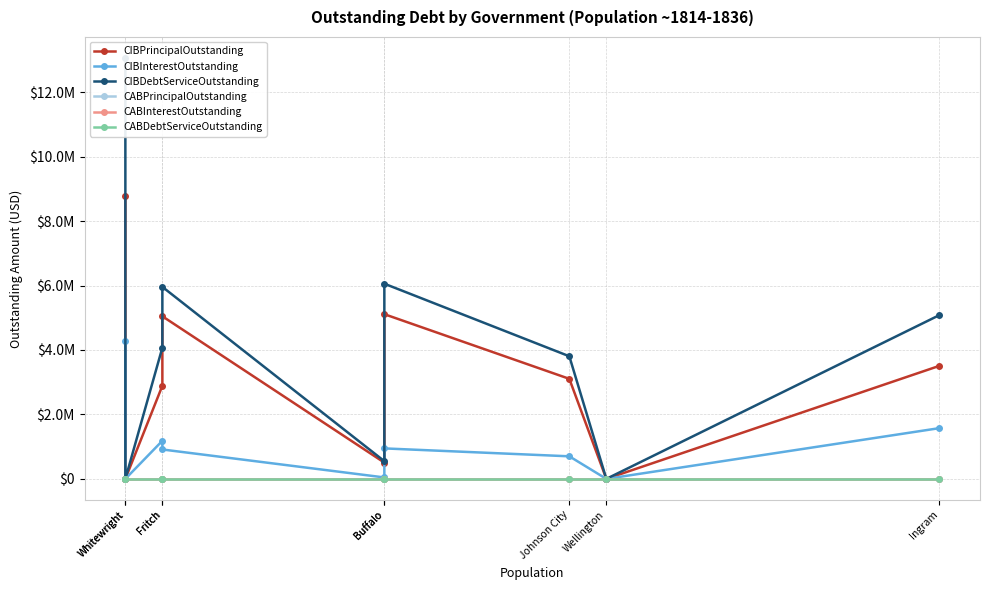

At which category is the sum across all series the highest?

Whitewright